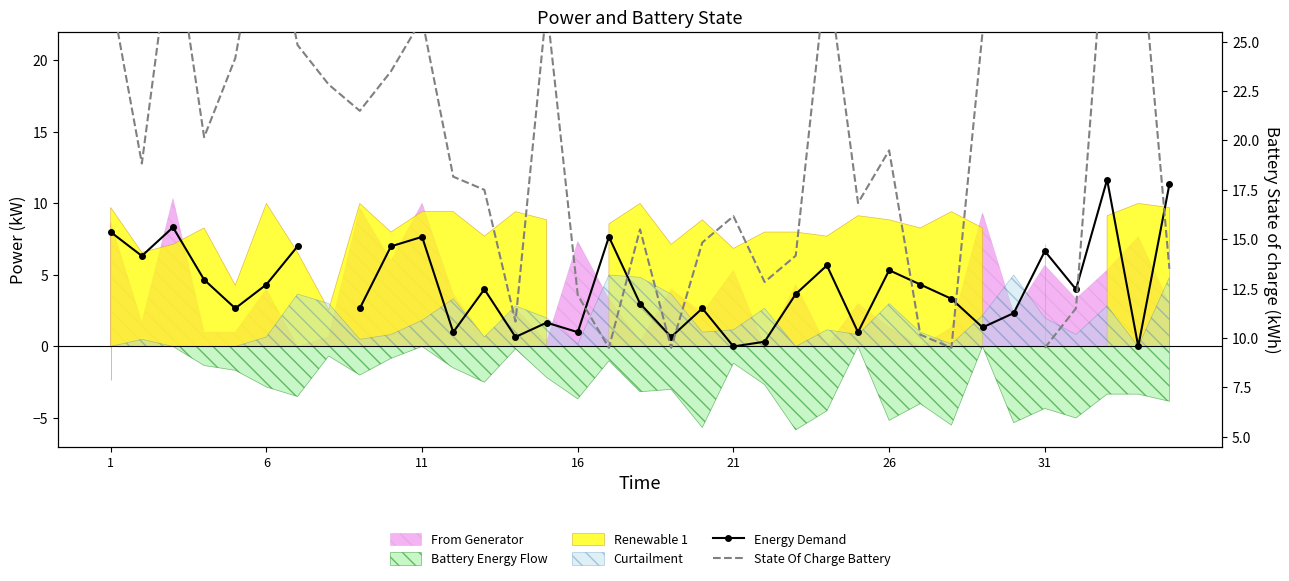

Is the value of State Of Charge Battery at 26 greater than the value of Energy Demand at 21?

Yes